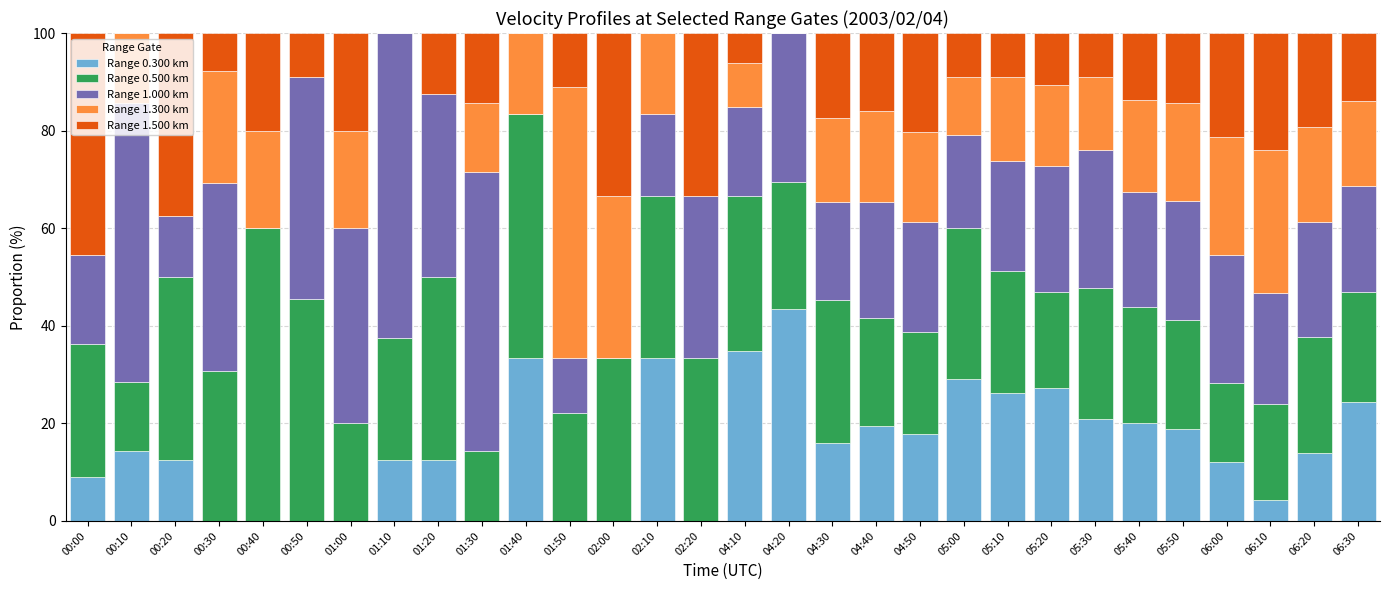

What is the total value across all series at 06:20?

100.0